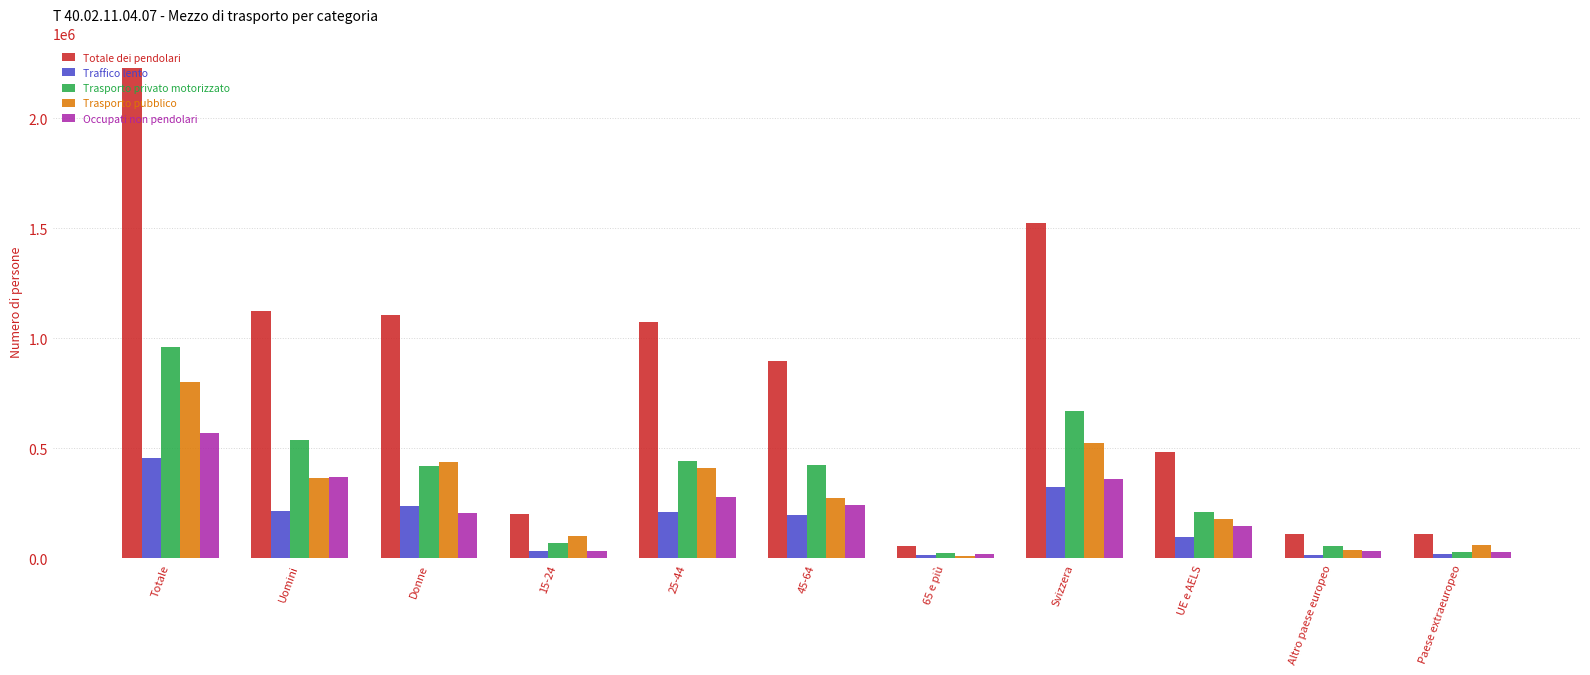

Which series has the widest spread of values?

Totale dei pendolari